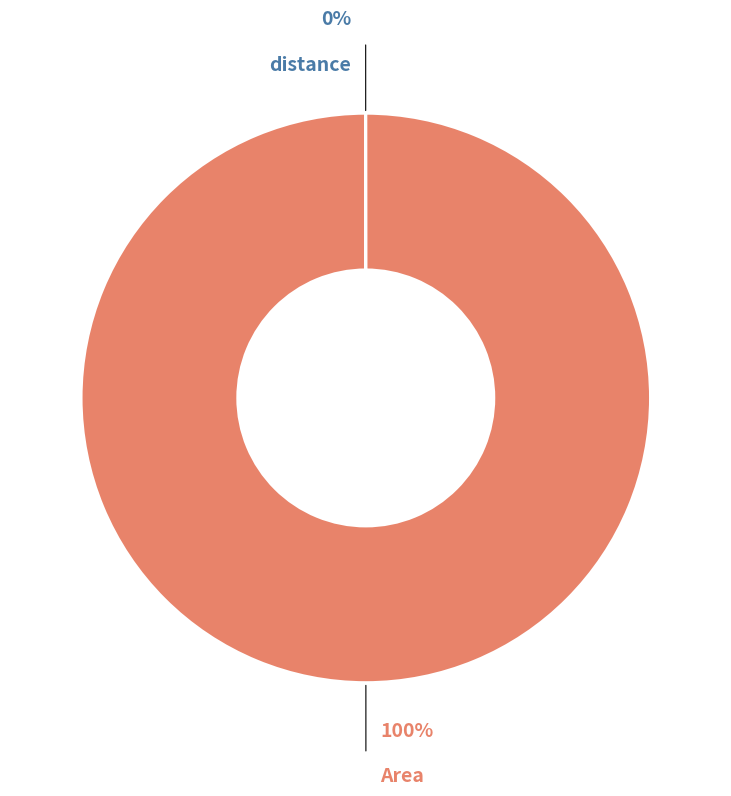

Which category has the biggest portion of the pie?

Area